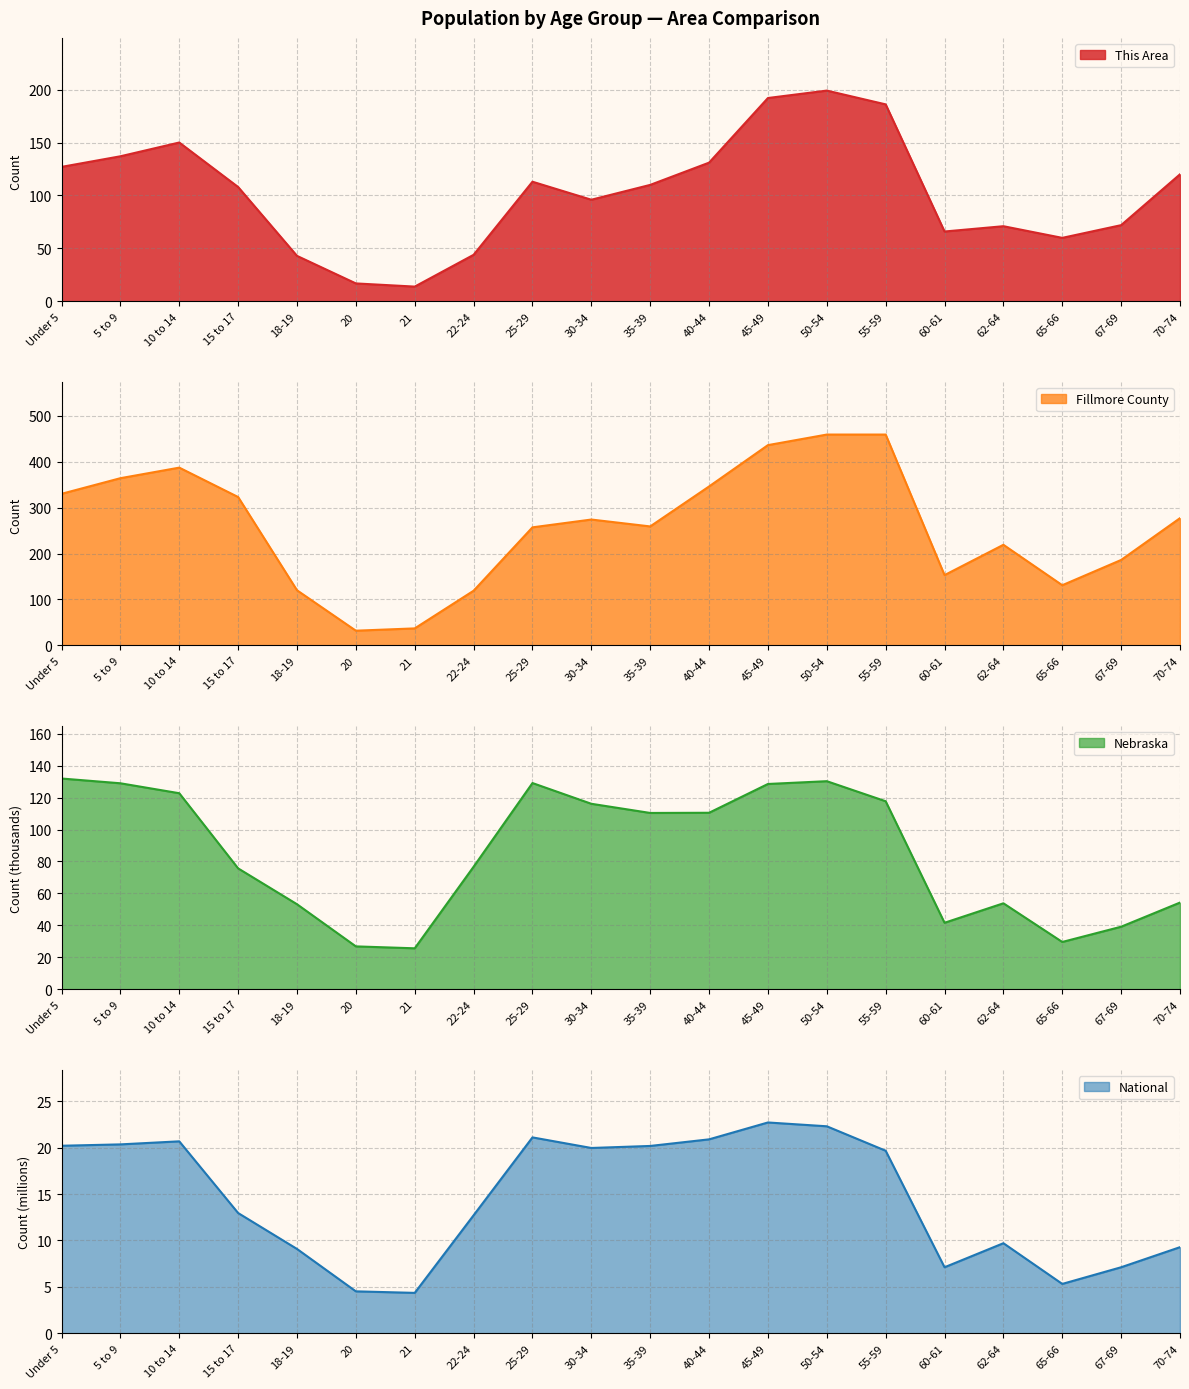

Is the value of Fillmore County at 18-19 greater than the value of This Area at 62-64?

Yes